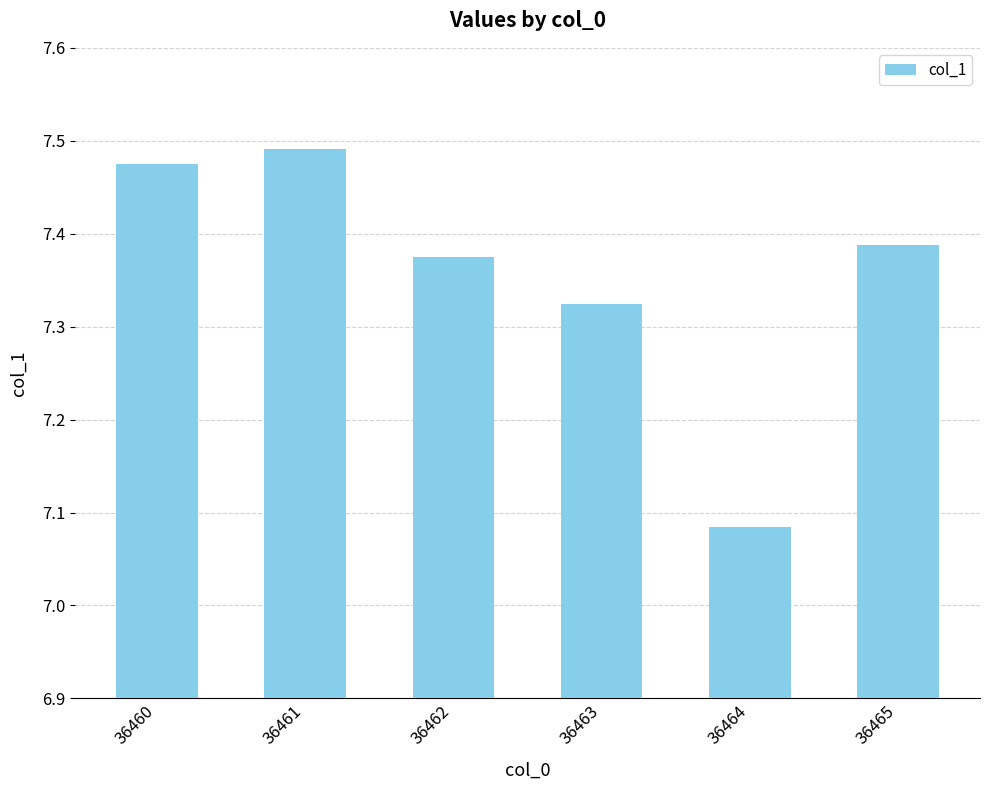

What is the difference between the maximum and minimum values?

0.4